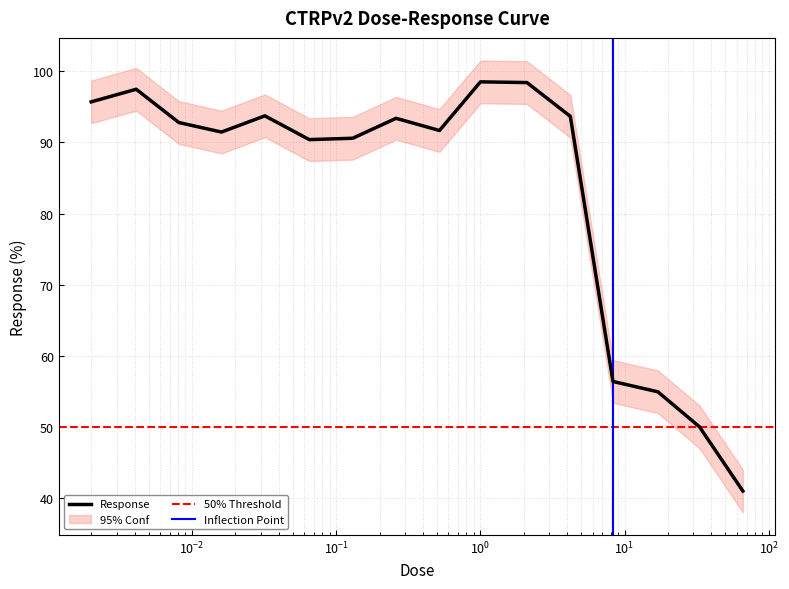

At which label does the data first exceed 92?

0.002